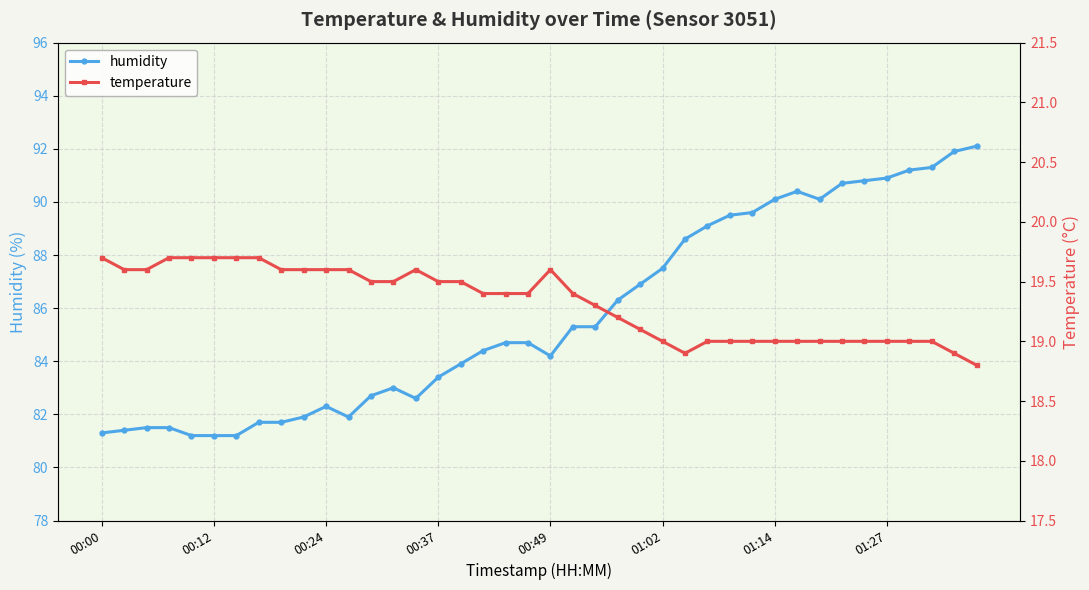

Which series has the widest spread of values?

humidity